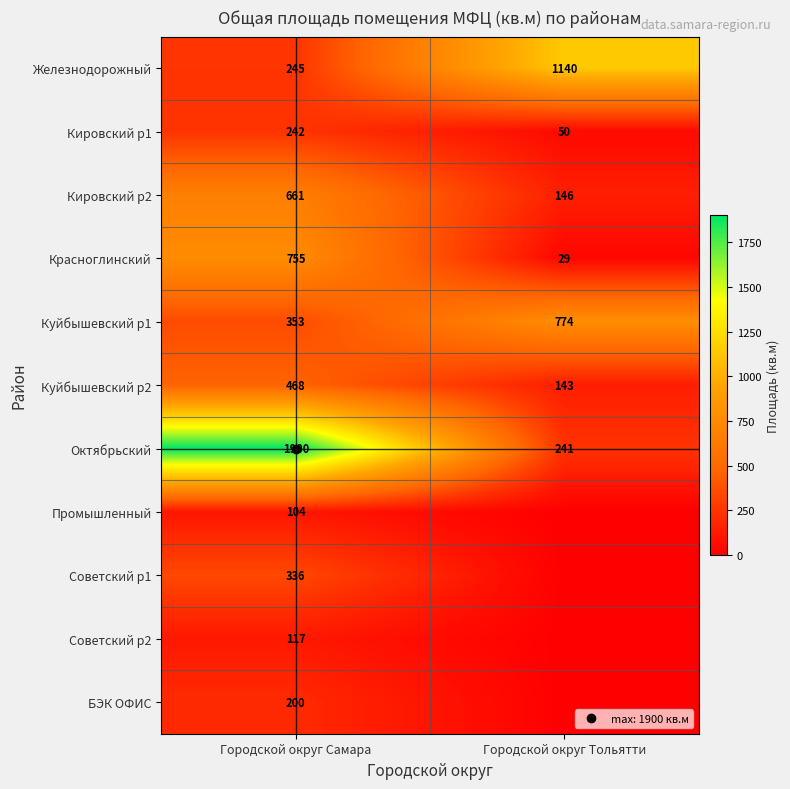

What is the sum of the Кировский р1 values at Городской округ Самара and Городской округ Тольятти?

292.0